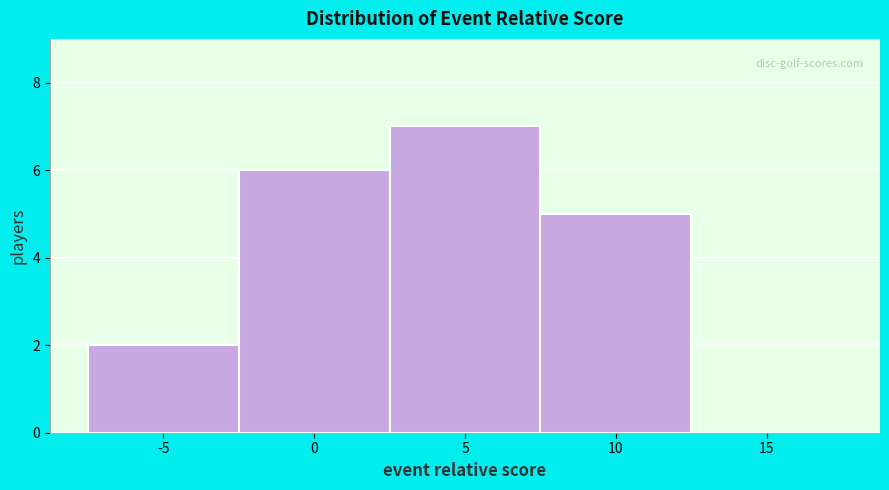

Reading left to right, extract all data points from this chart.

-5=2	0=6	5=7	10=5	15=0